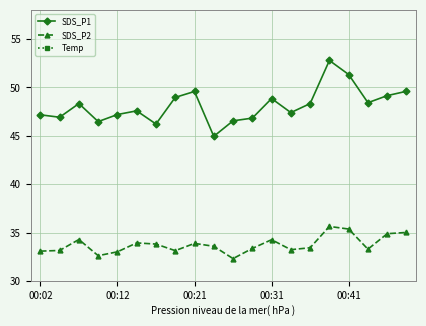

What is the approximate value of SDS_P2 at 00:31?

34.3